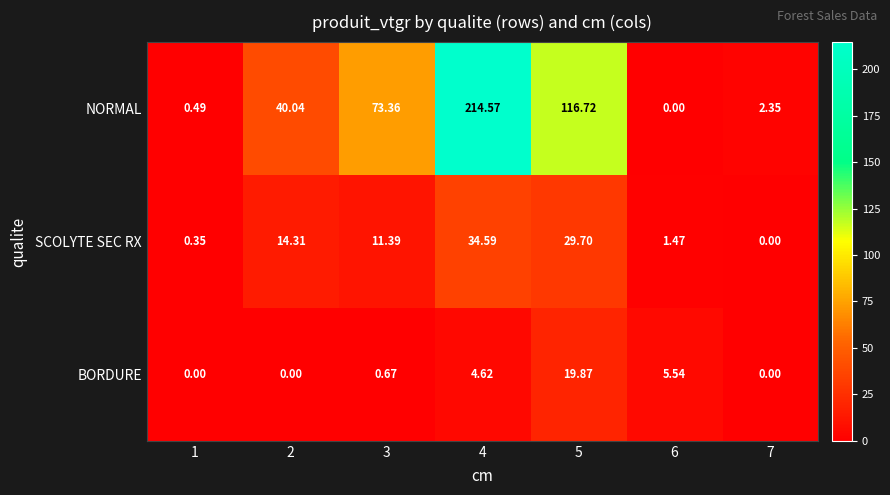

Is the value of NORMAL at 4 greater than the value of SCOLYTE SEC RX at 2?

Yes